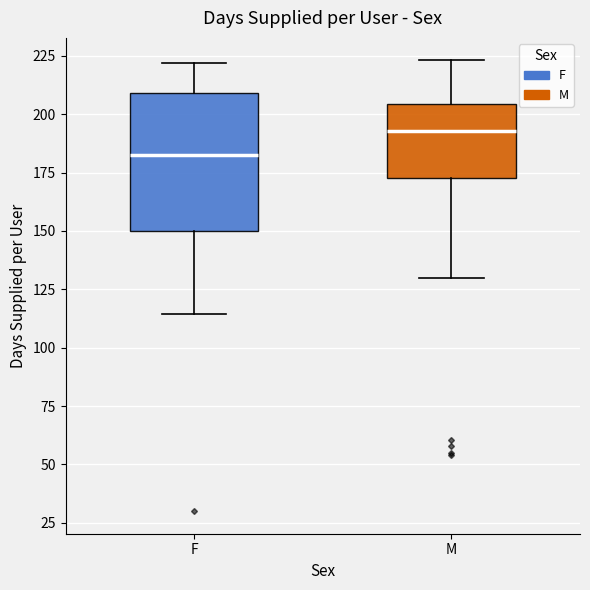

Where does the median line of the box for F sit on the y-axis? The values are not printed on the chart, so give them approximately, as read against the axis.

180